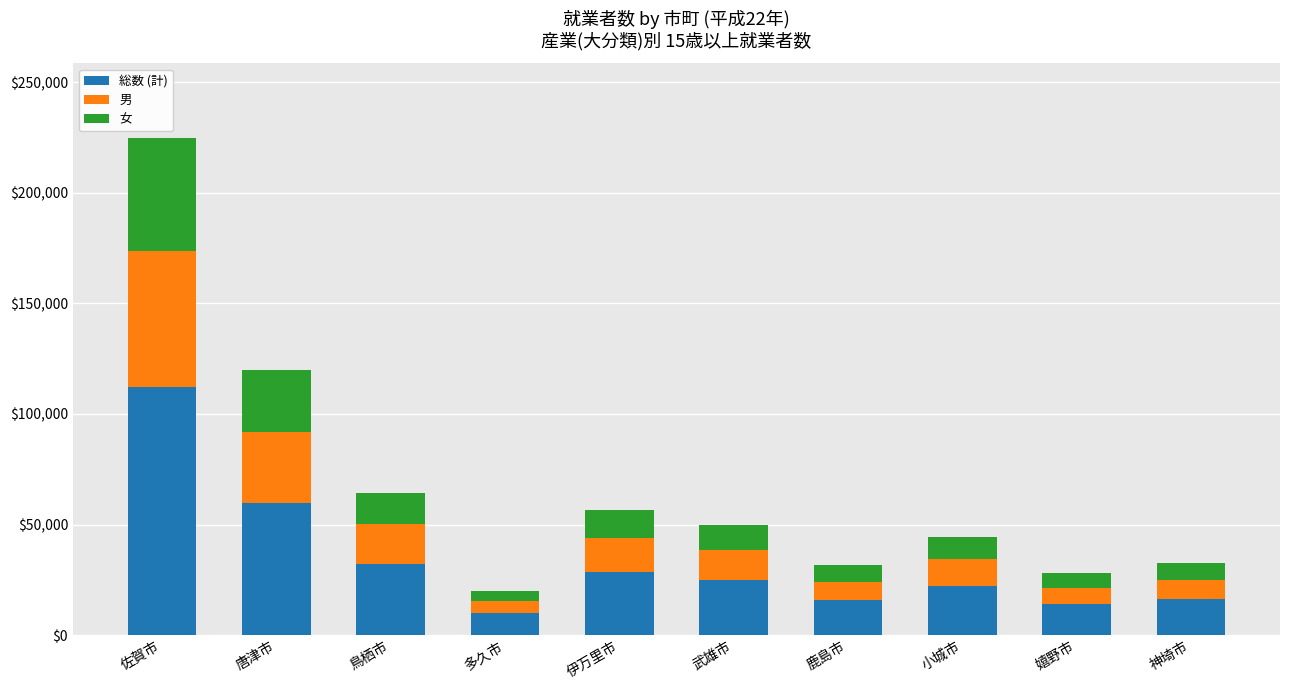

What is the total value across all series at 武雄市?

49784